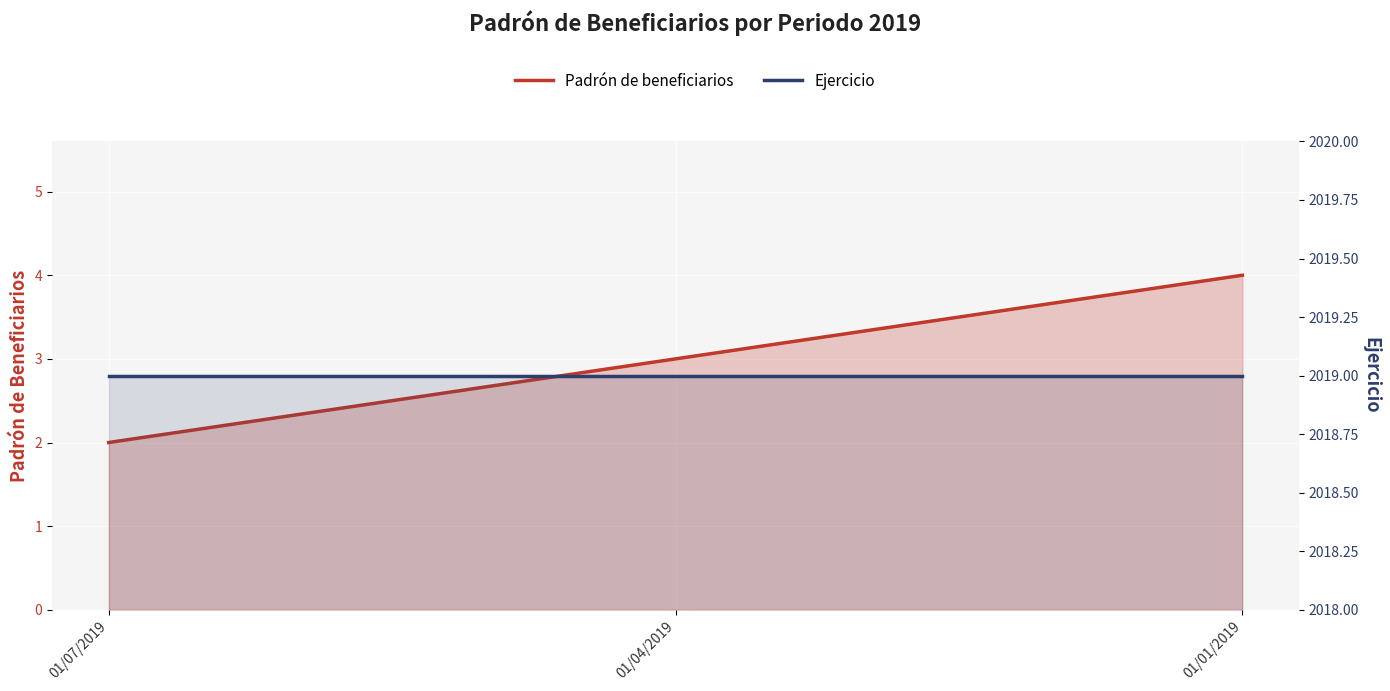

Which has a higher value, 01/04/2019 or 01/07/2019?

01/04/2019